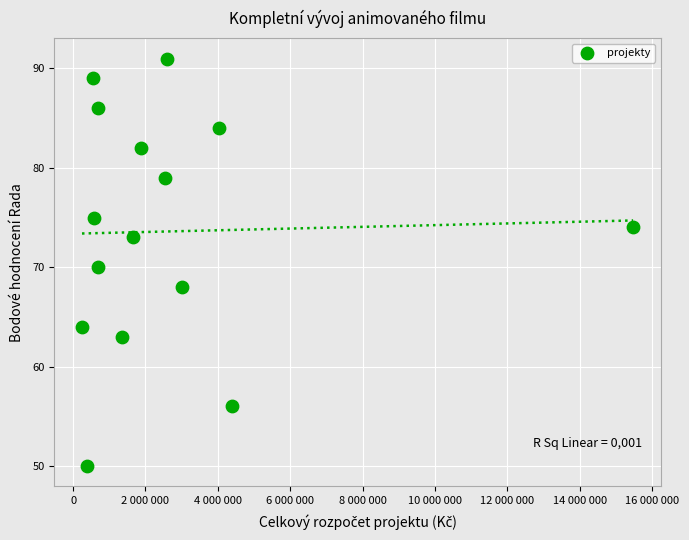

What is the range of X values (max minus min)?

15231258